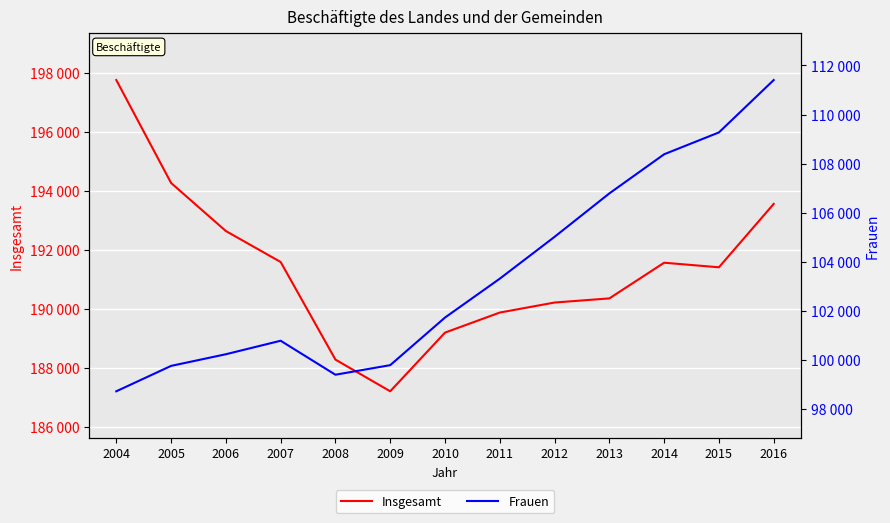

At which category does Frauen reach its first local valley?

2008